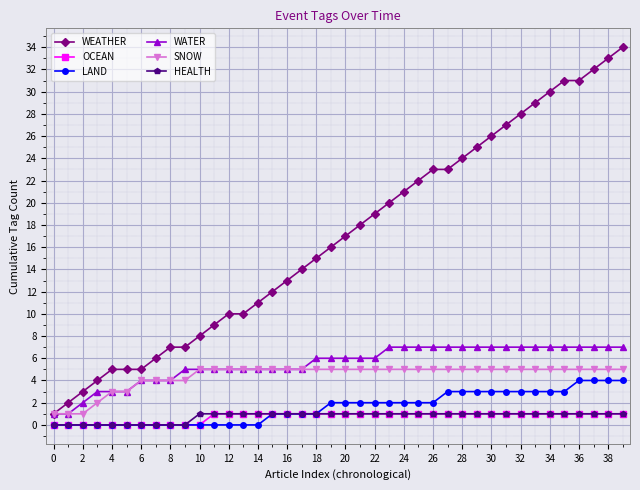

True or false: WATER and OCEAN cross at least once.

False